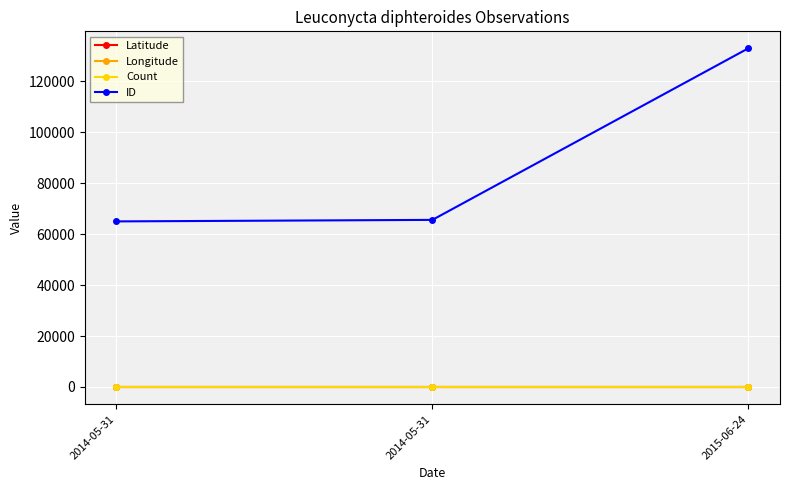

At 2014-05-31, list the series in order from largest to smallest.

ID, Latitude, Count, Longitude